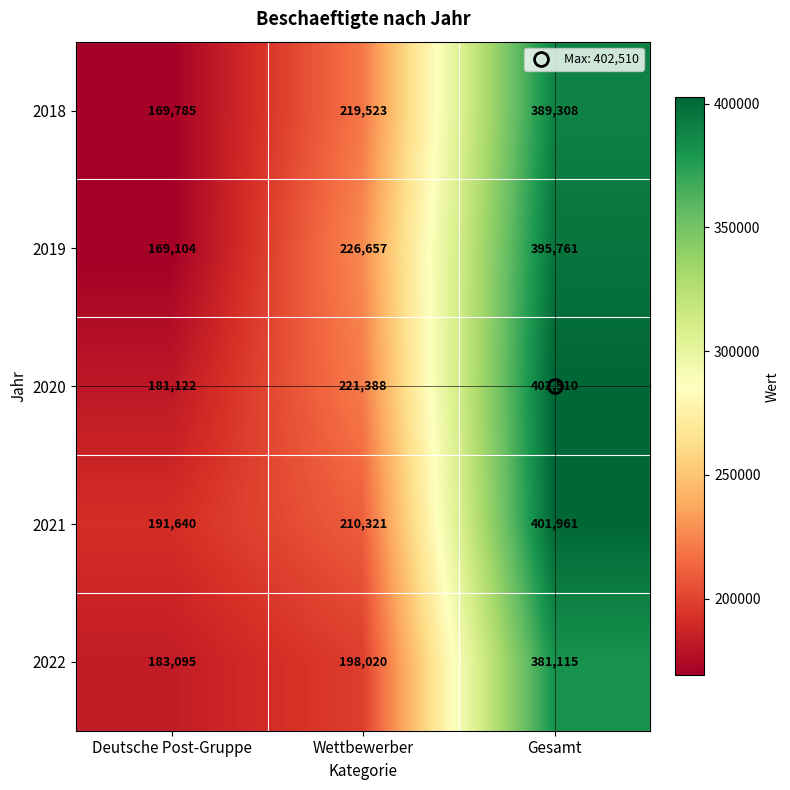

What value does the 2021 series have at Wettbewerber?

210321